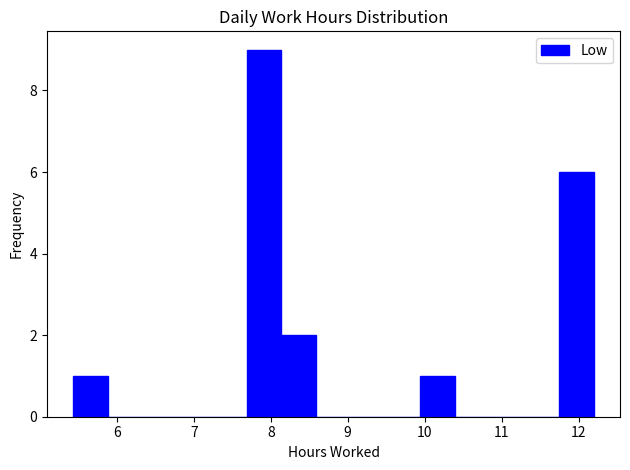

Reading left to right, transcribe this chart: for each bar, give the range it covers on the x-axis and its height. Neither the bar edges nor the heights are printed on the chart, so give them approximately, as read against the axes.

5.4 to 5.9: 1
5.9 to 6.3: 0
6.3 to 6.8: 0
6.8 to 7.2: 0
7.2 to 7.7: 0
7.7 to 8.1: 9
8.1 to 8.6: 2
8.6 to 9.0: 0
9.0 to 9.5: 0
9.5 to 9.9: 0
9.9 to 10.4: 1
10.4 to 10.8: 0
10.8 to 11.3: 0
11.3 to 11.7: 0
11.7 to 12.2: 6